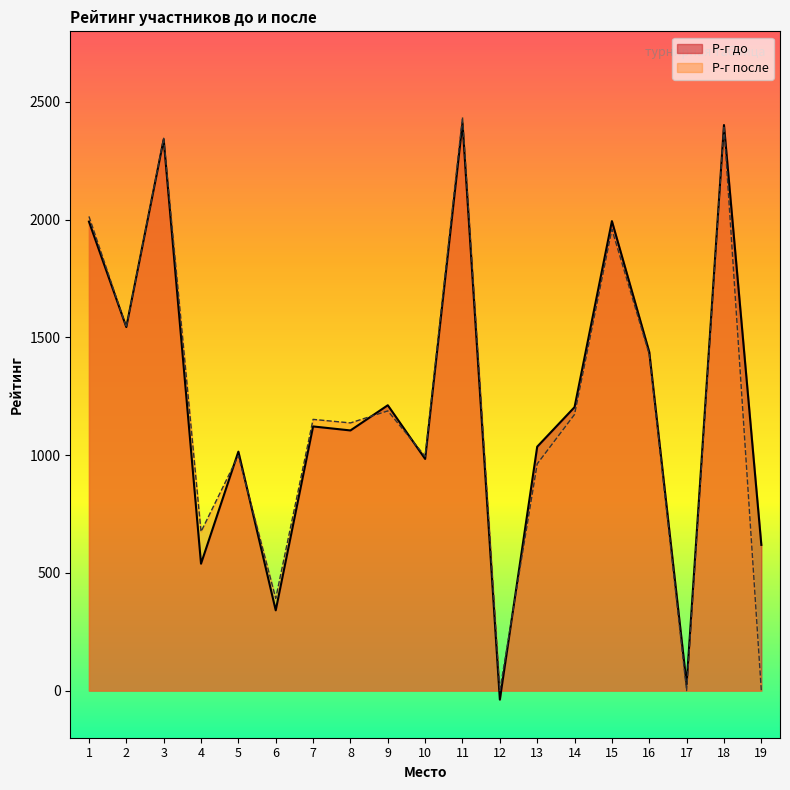

What is the value of the Р-г до point at the 16th from the left?

1438